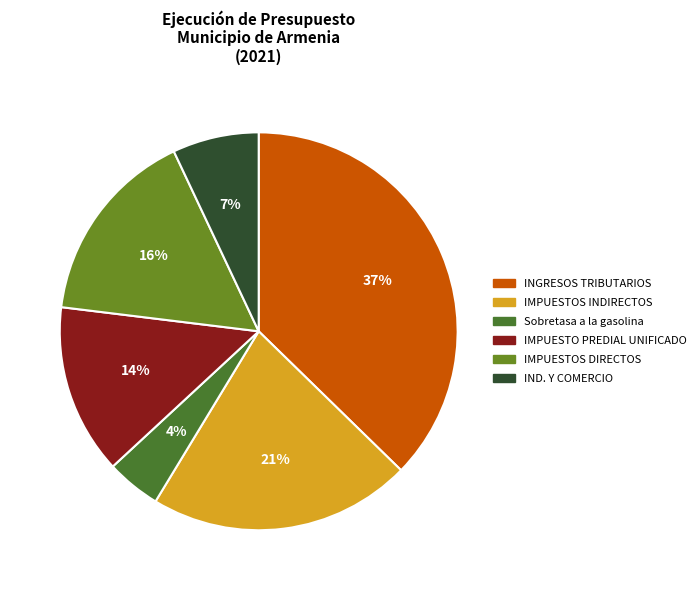

Count the number of slices in the pie.

6